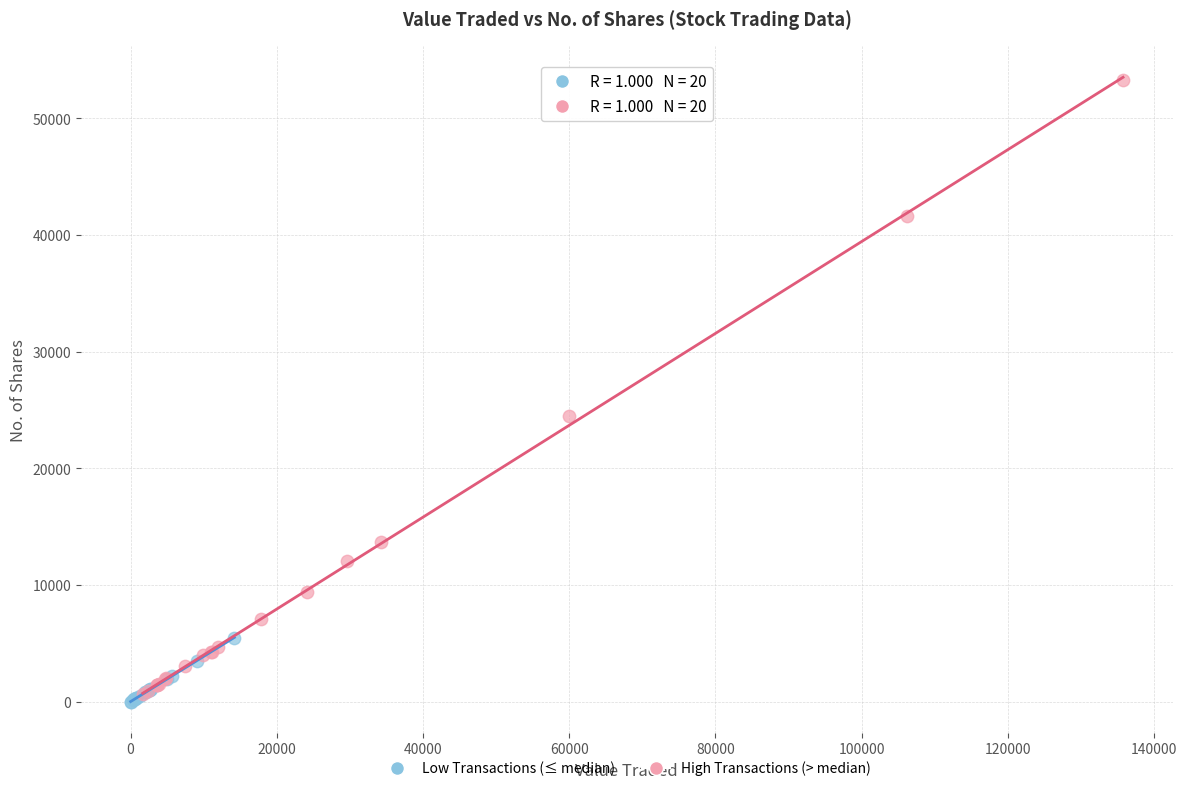

Which series contains the lowest Y value?

Low Transactions (≤ median)